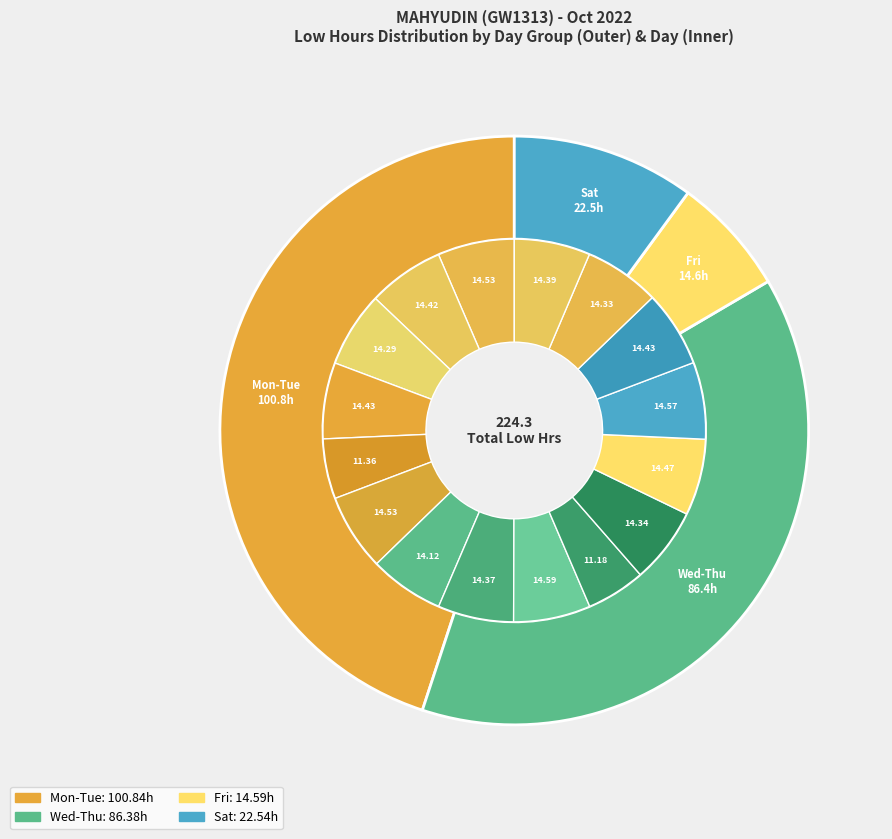

Is Day 15 the majority of the pie?

No